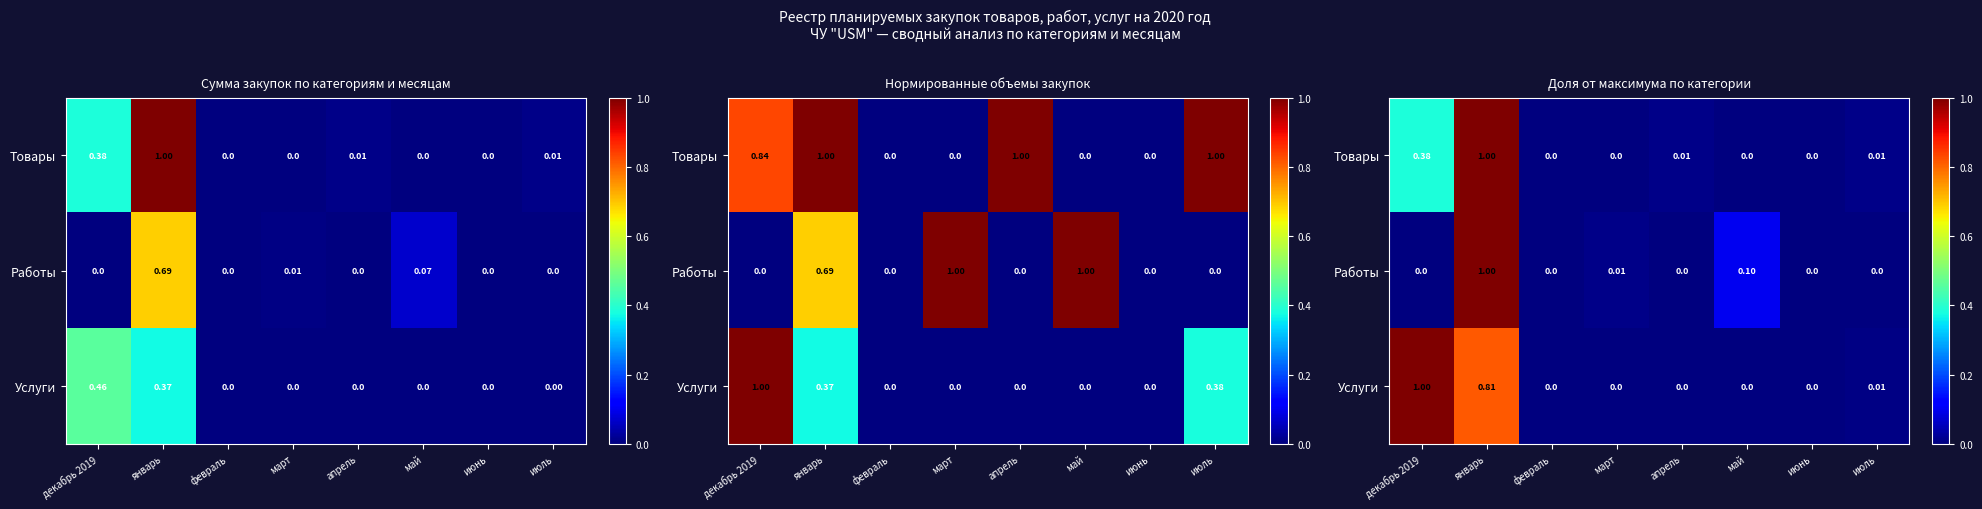

Which category has the highest value in the Товары series?

январь